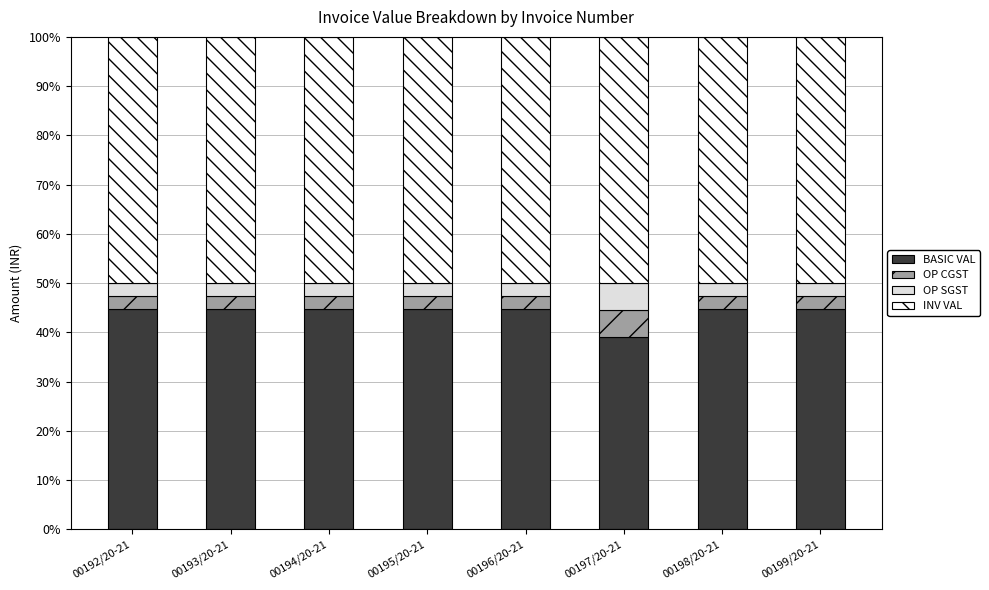

What is the minimum value for BASIC VAL?

39.1